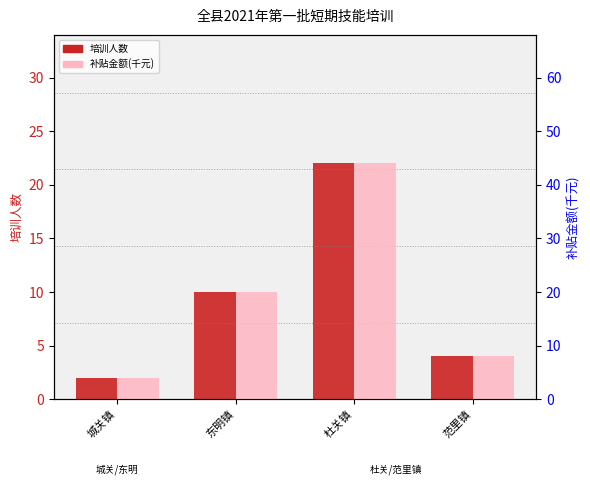

The value of 补贴金额(千元) at 城关镇 is 6. True or false?

False